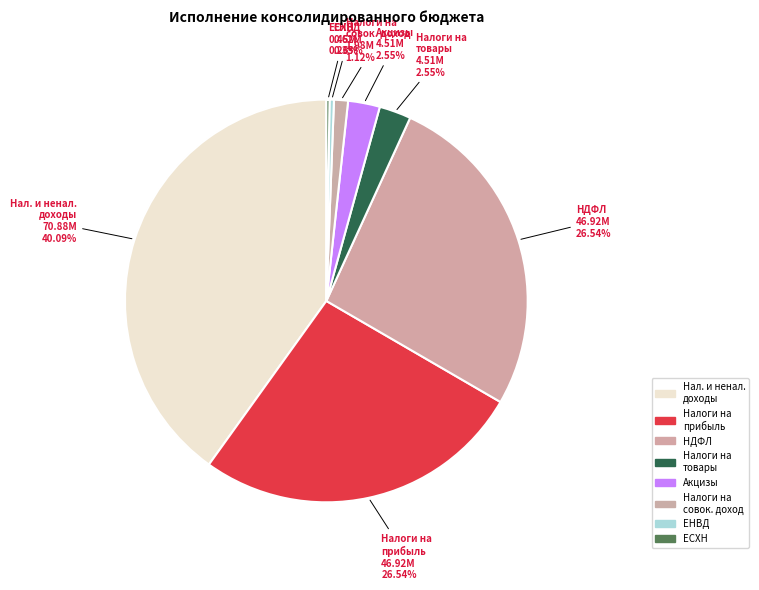

Between Нал. и ненал. доходы and Акцизы, which is larger?

Нал. и ненал. доходы